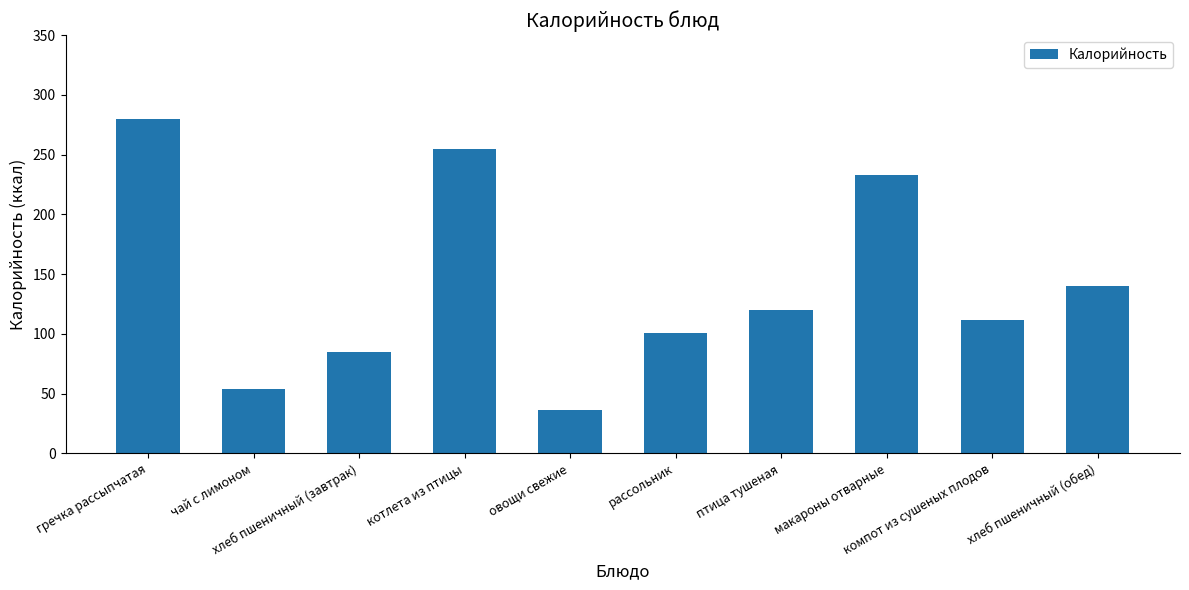

Reading right to left, transcribe all the data shown in this chart.

хлеб пшеничный (обед)=140.3	компот из сушеных плодов=111.8	макароны отварные=233.0	птица тушеная=120.0	рассольник=101.0	овощи свежие=36.0	котлета из птицы=255.0	хлеб пшеничный (завтрак)=85.0	чай с лимоном=54.2	гречка рассыпчатая=280.1